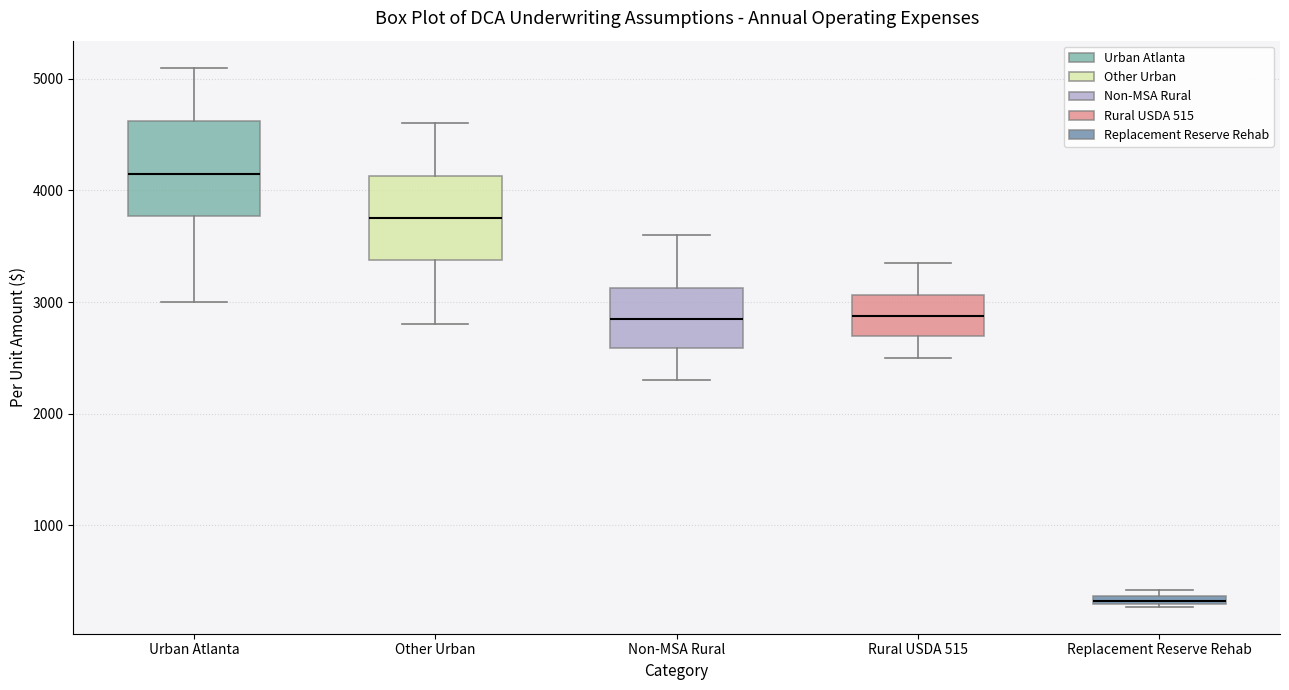

Which box is the tallest, from its lower edge to its upper edge?

Urban Atlanta